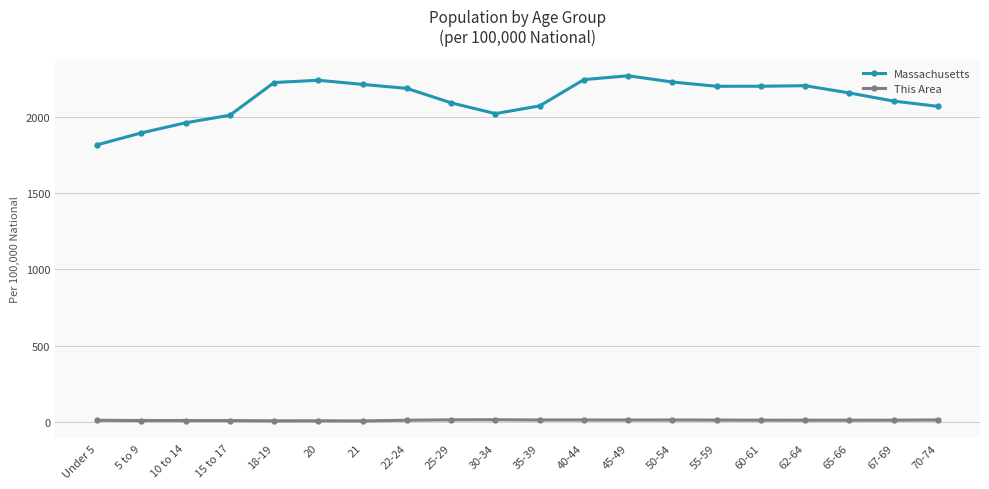

What are all the series names shown in the legend?

Massachusetts, This Area